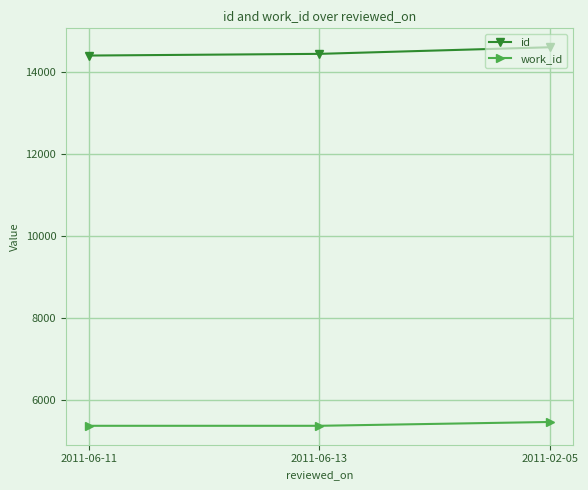

How many data points in id are less than 14433?

1